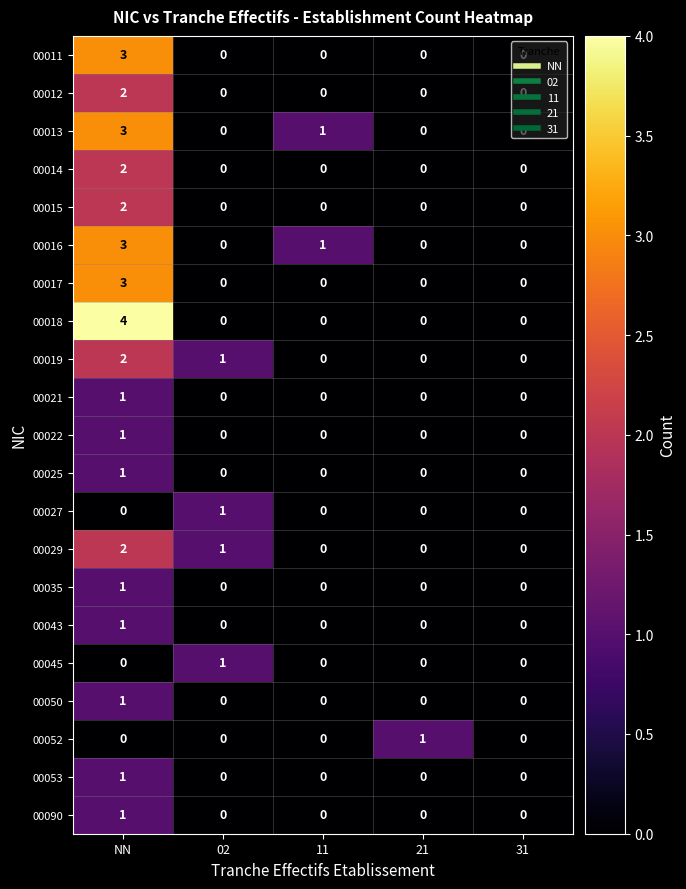

How many categories are shown in the chart?

5